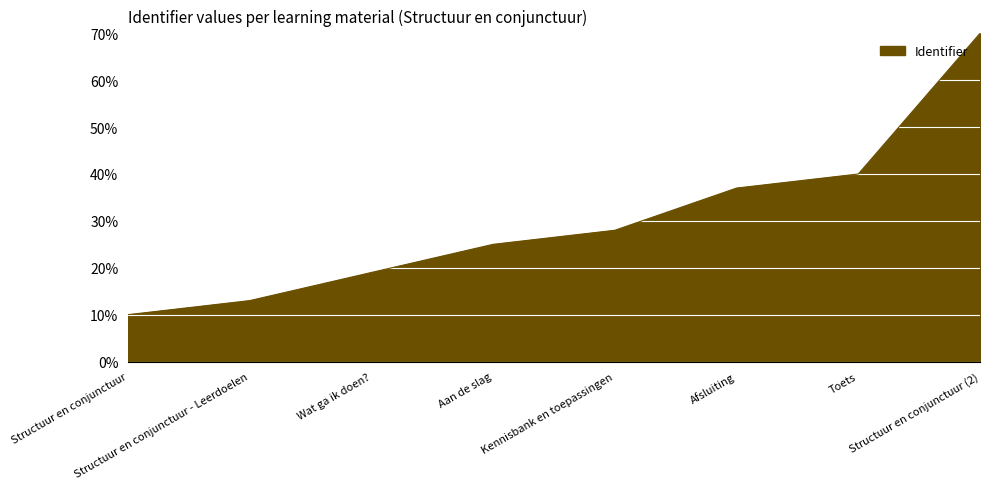

What is the difference between the maximum and minimum values?

60